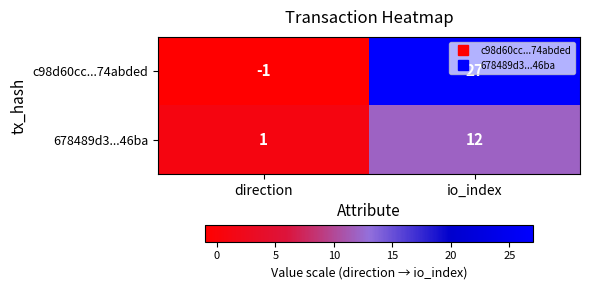

Rank the series at io_index from lowest to highest value.

678489d3...46ba, c98d60cc...74abded